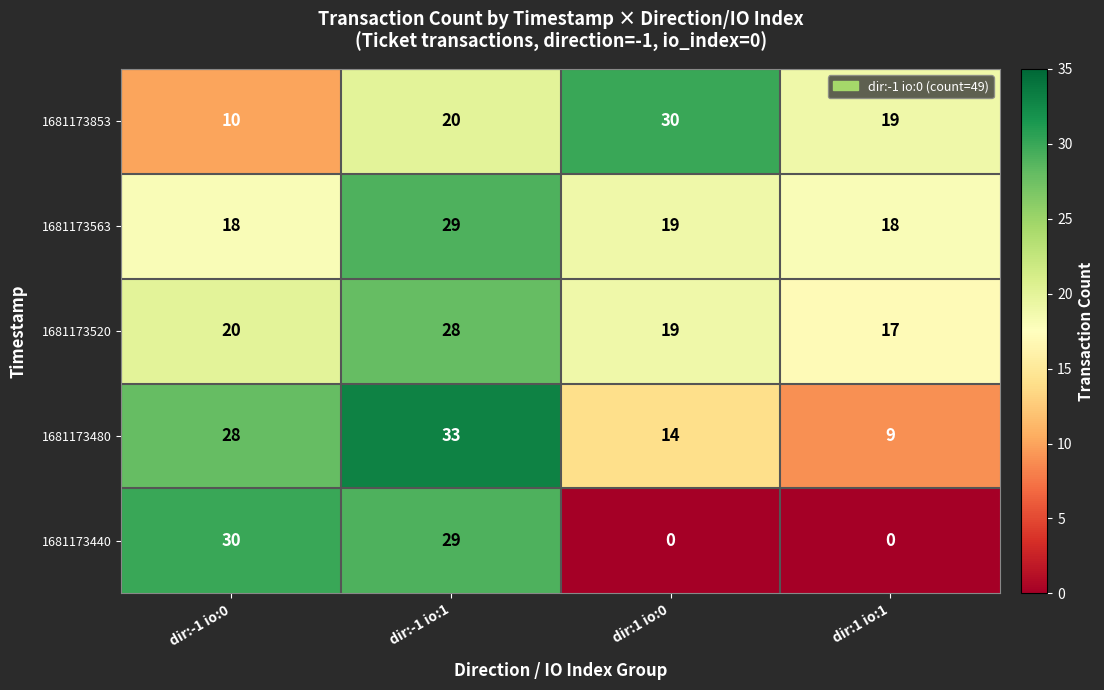

What is the sum of the 1681173440 values at dir:1 io:0 and dir:-1 io:1?

29